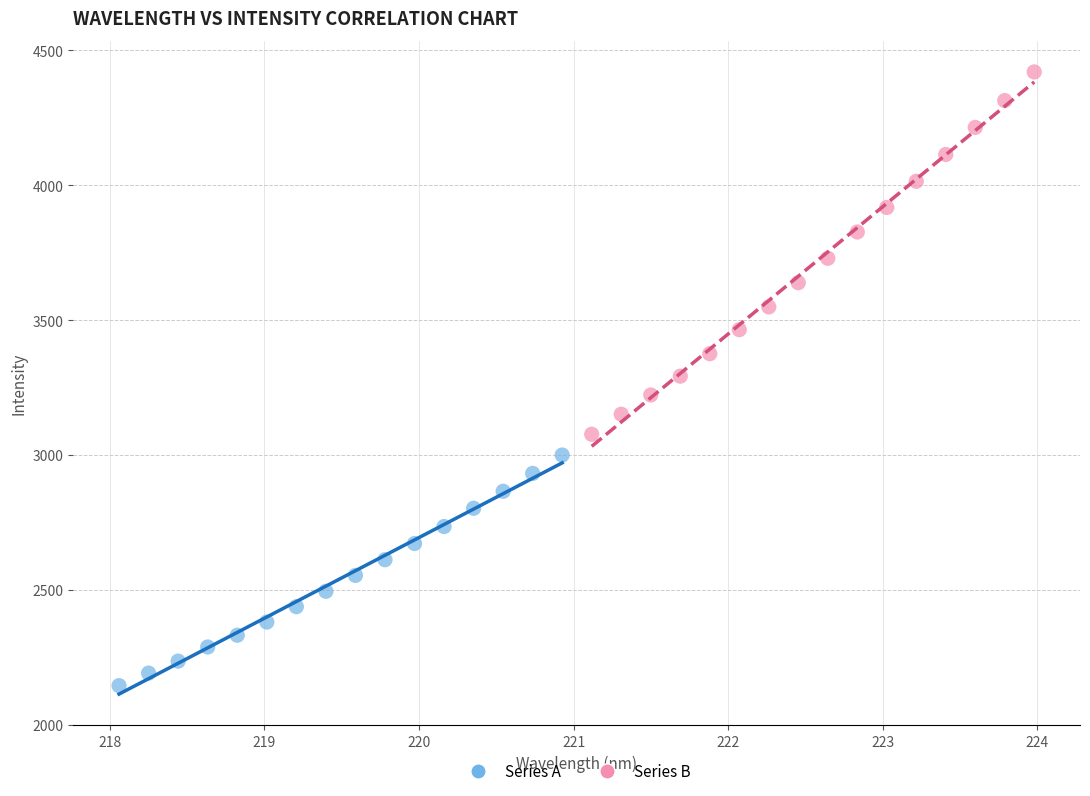

Which series has the widest spread of Y values?

Series B